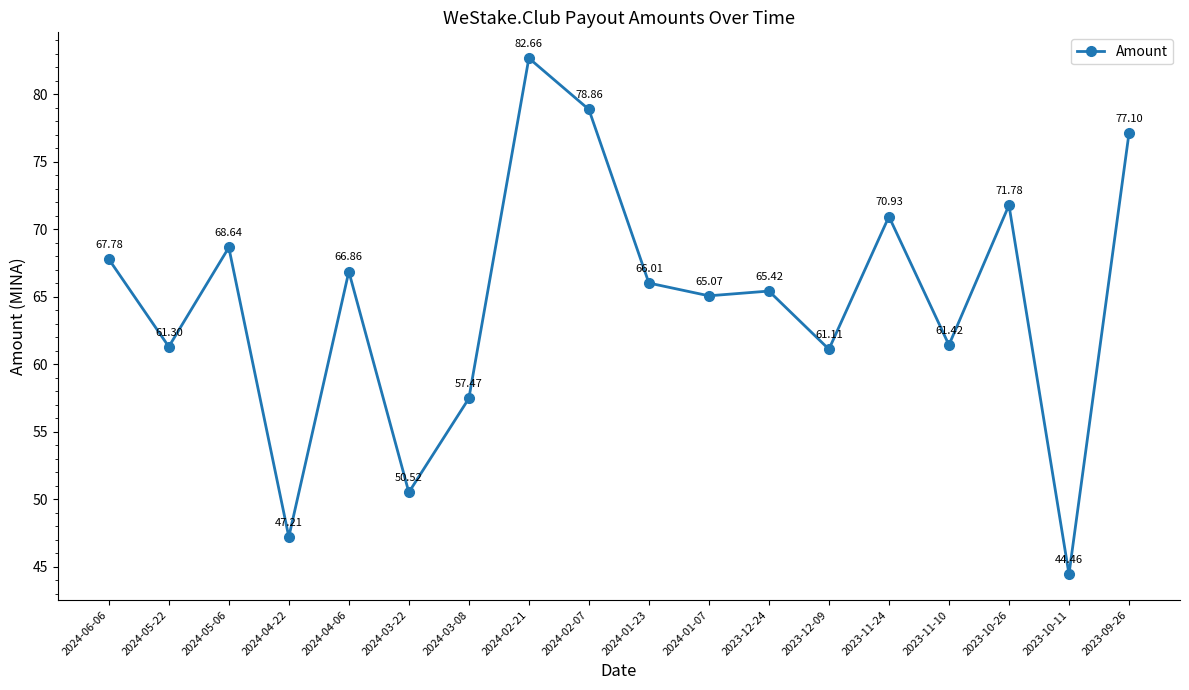

Is this an area chart (filled region under the line)?

No